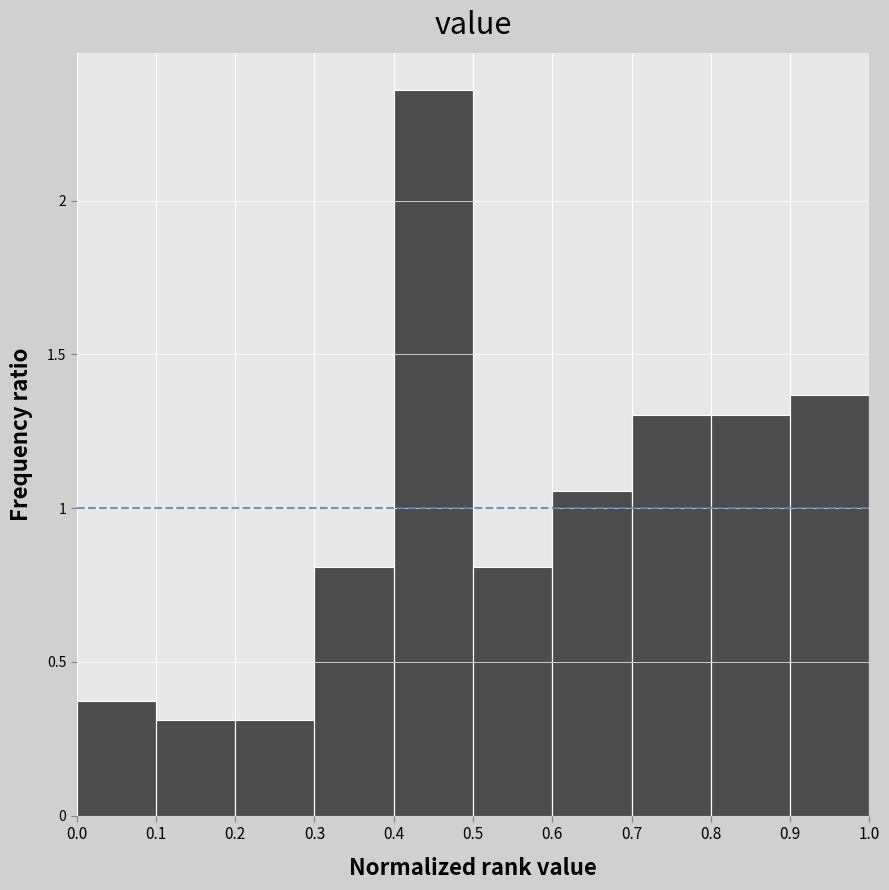

How tall is the bar that spans 0.2 to 0.3 on the x-axis? The values are not printed on the chart, so give them approximately, as read against the axis.

0.30